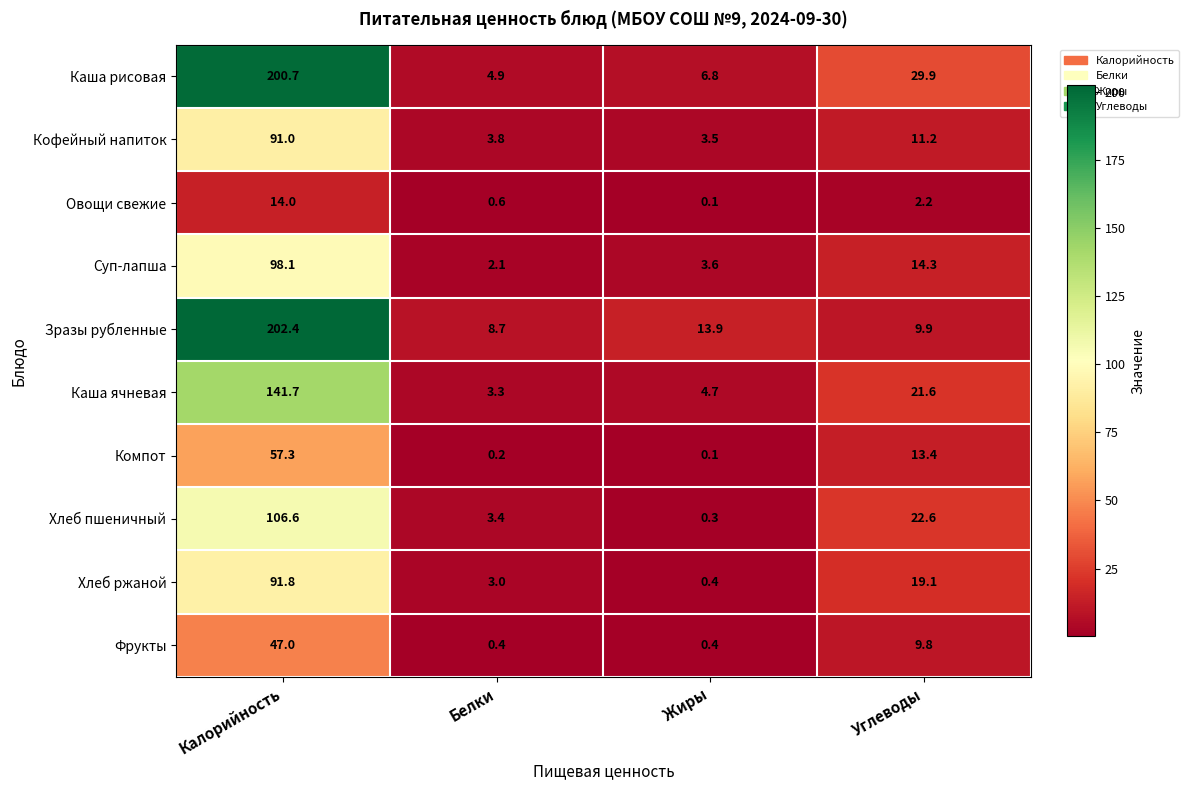

Rank the series at Белки from highest to lowest value.

Зразы рубленные, Каша рисовая, Кофейный напиток, Хлеб пшеничный, Каша ячневая, Хлеб ржаной, Суп-лапша, Овощи свежие, Фрукты, Компот